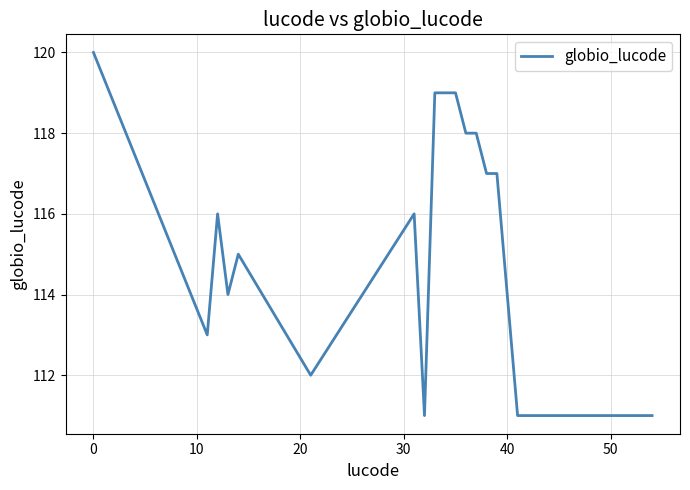

What is the difference between the maximum and minimum values?

9